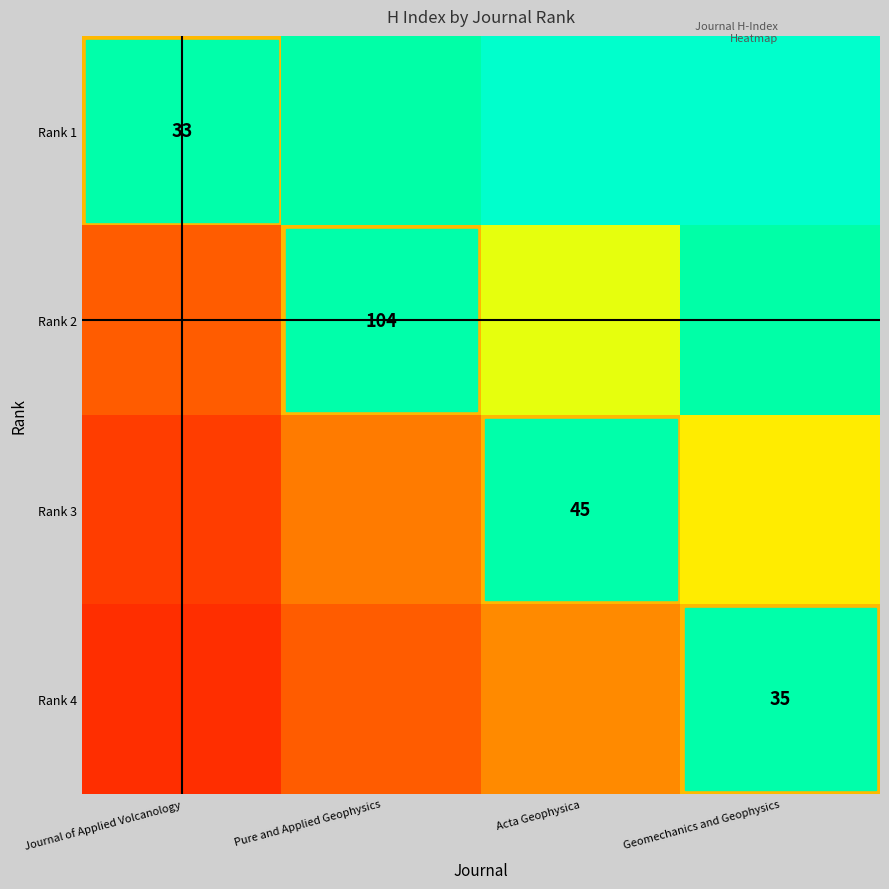

Count the number of categories in the chart.

4